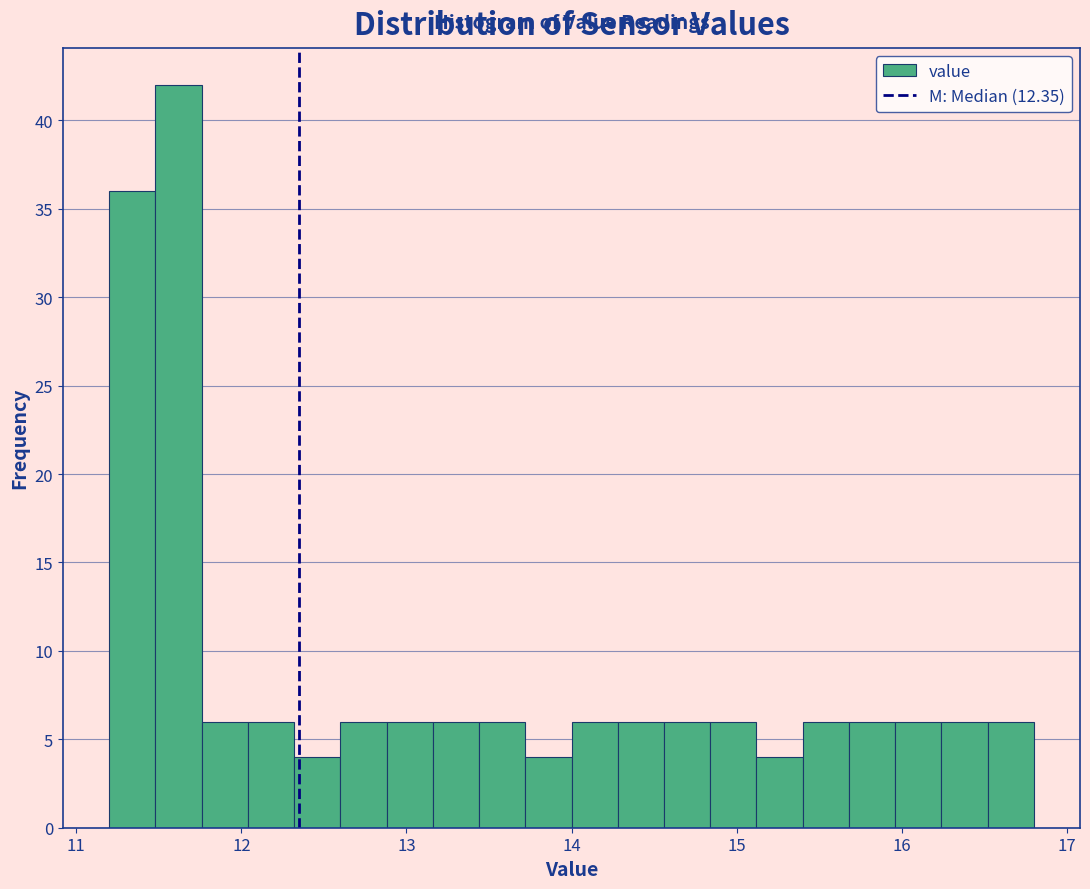

Around what value on the x-axis is the tallest bar? Give the approximate position of its centre, as read against the axis.

11.6